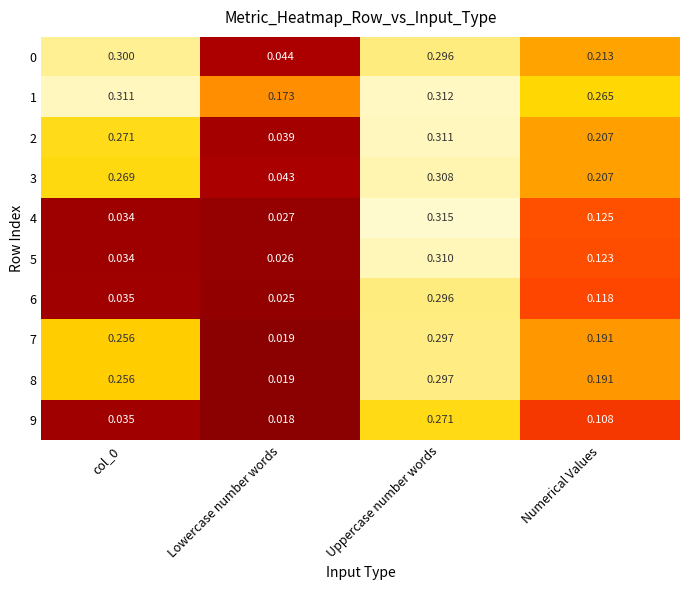

Is the value of 5 at col_0 greater than the value of 1 at Uppercase number words?

No